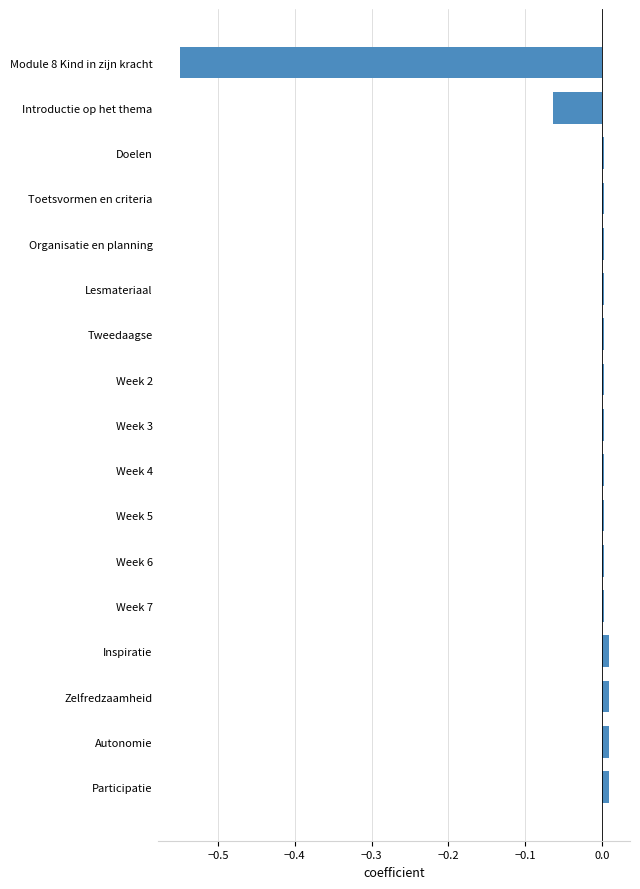

Are the bars horizontal?

Yes